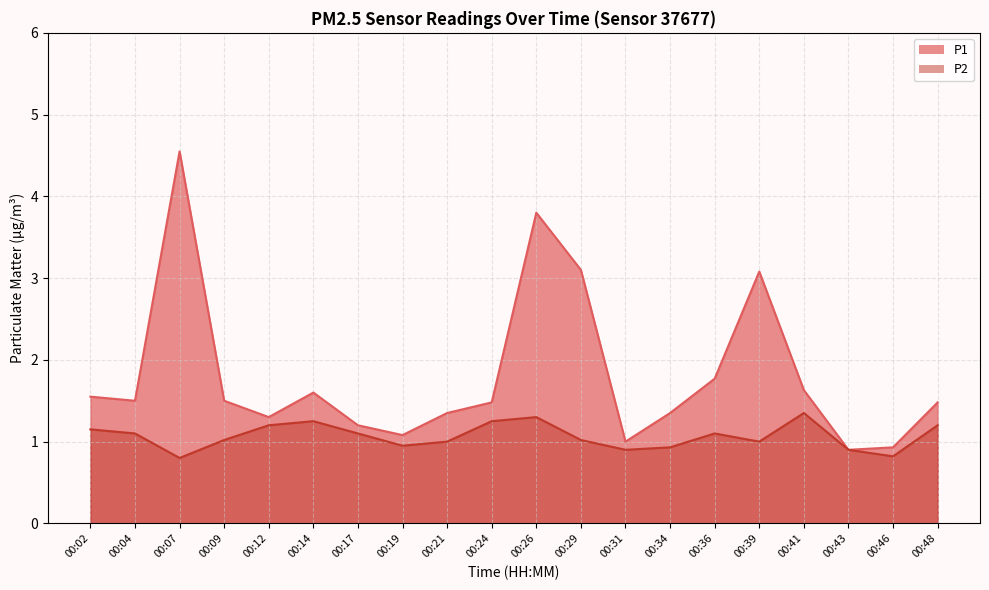

Where is the first local maximum for P2?

00:14